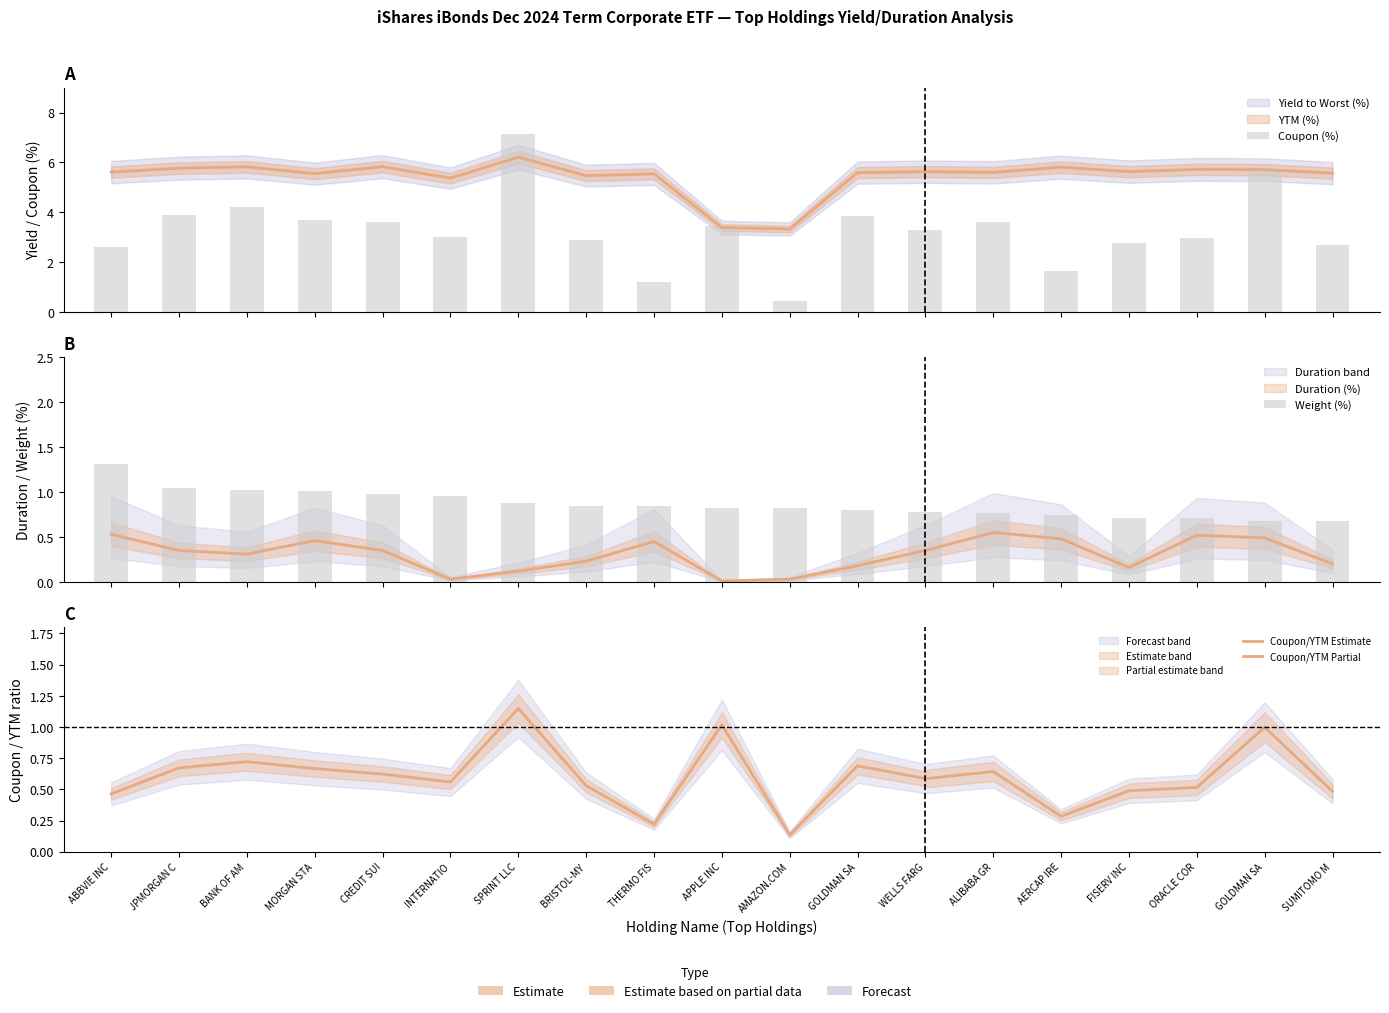

Does the chart contain any negative values?

No